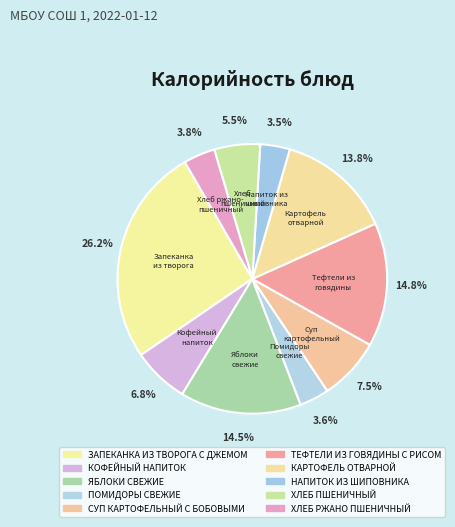

How many segments does this pie chart have?

10